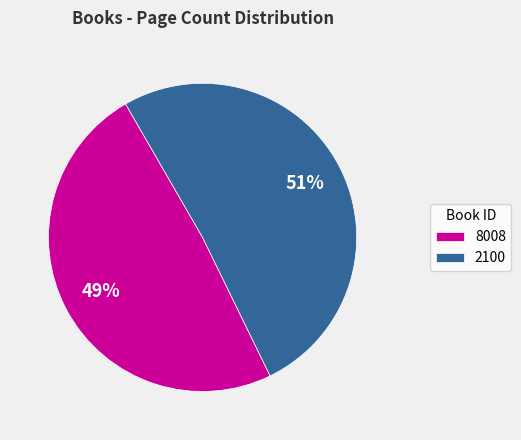

Between 8008 and 2100, which is larger?

2100